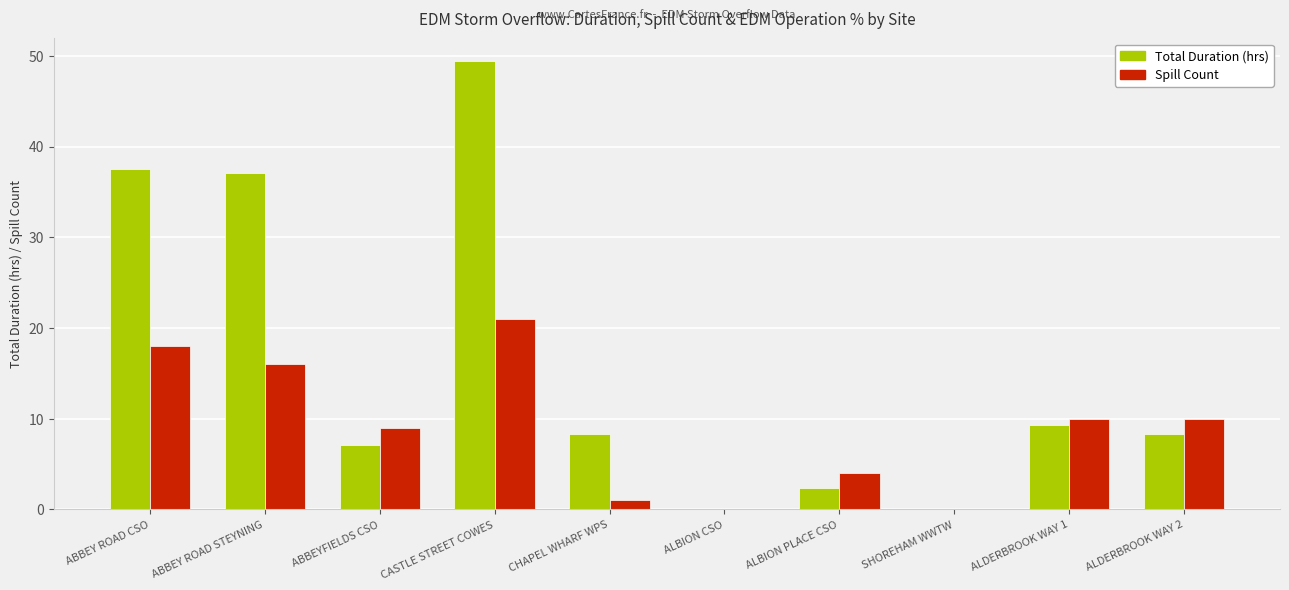

Where does the Spill Count series first go above 10?

ABBEY ROAD CSO